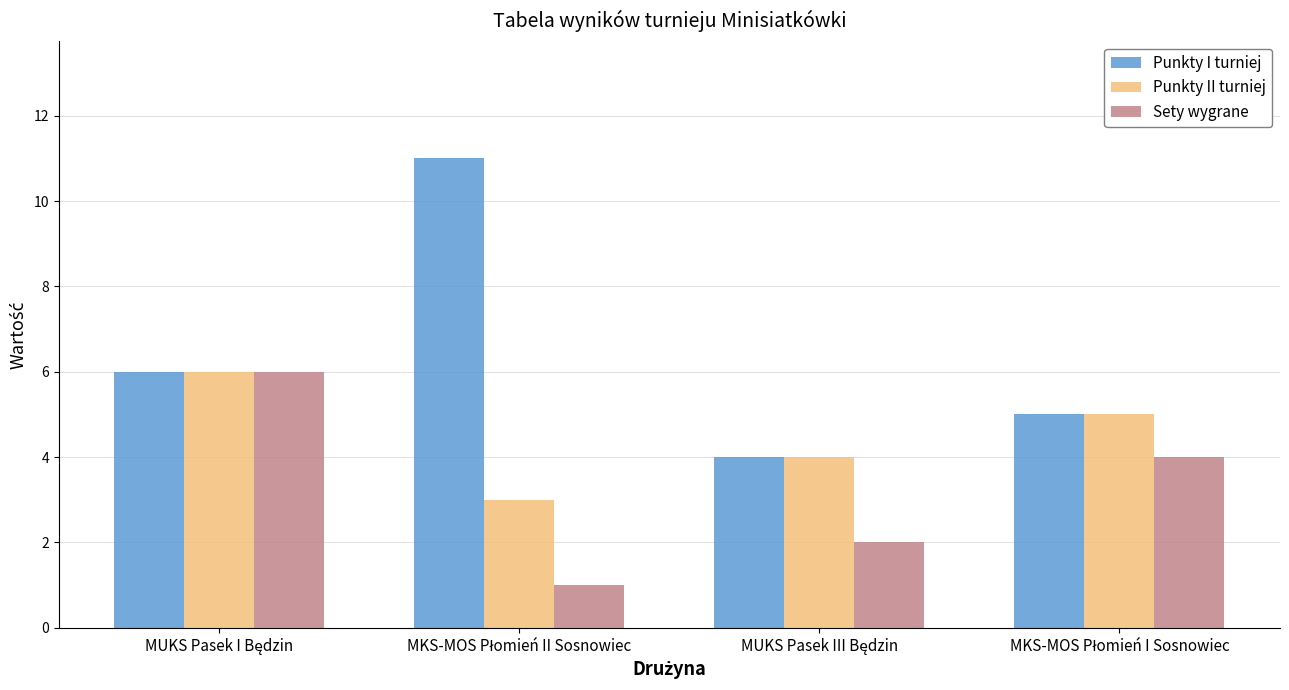

List the series in order of their overall mean, highest first.

Punkty I turniej, Punkty II turniej, Sety wygrane